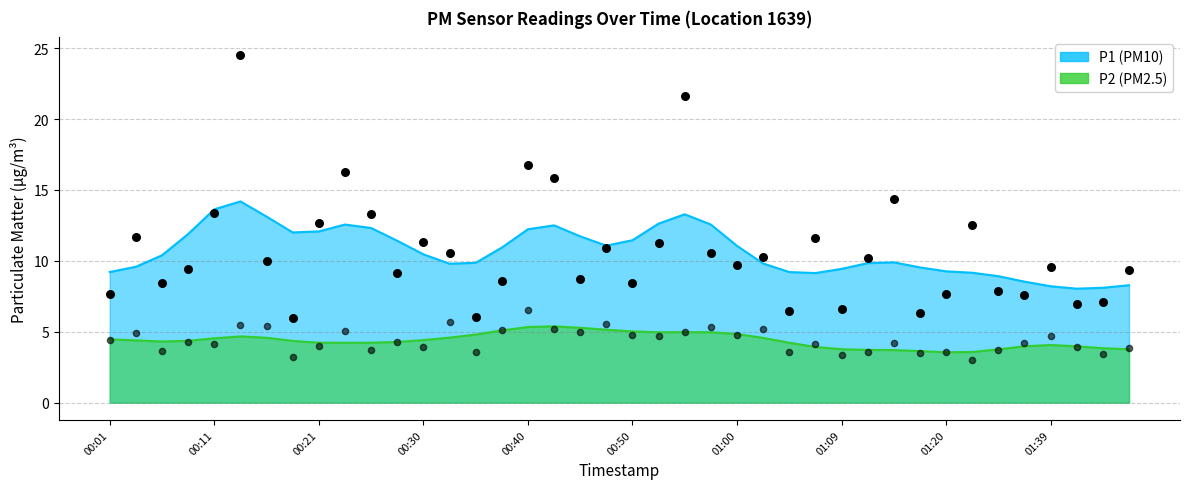

Which series has the largest total across all categories?

P1